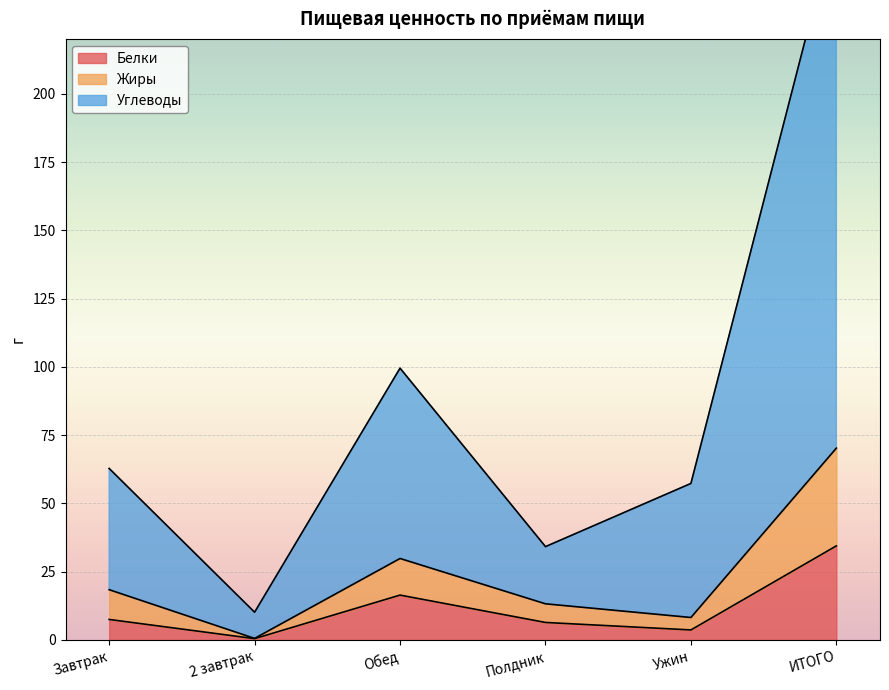

True or false: Белки and Жиры intersect in this chart.

False